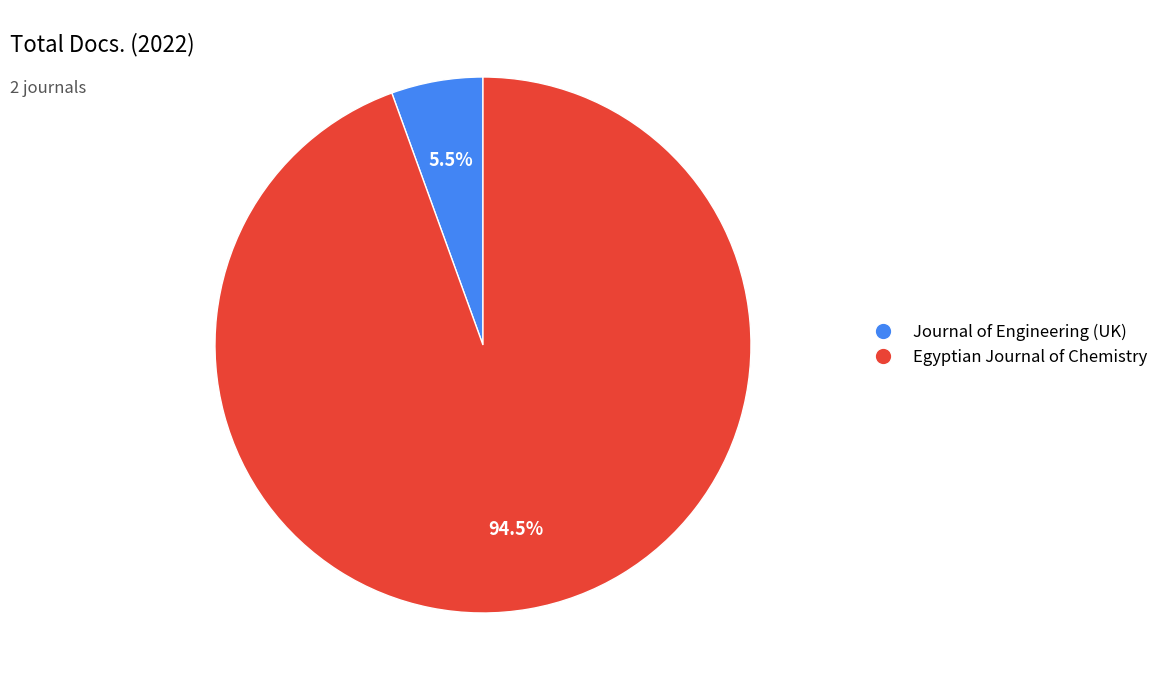

Is there a majority slice in this chart?

Yes